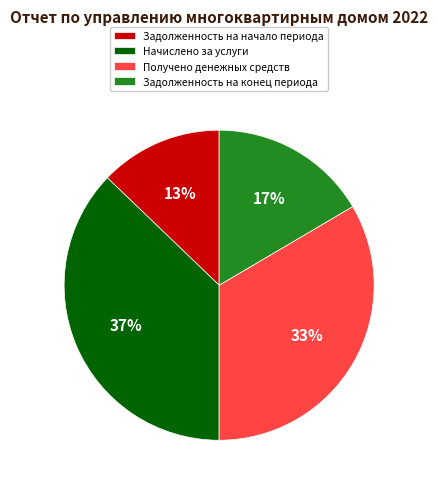

Approximately how many times larger is the value at Задолженность на конец периода compared to Задолженность на начало периода?

1.3